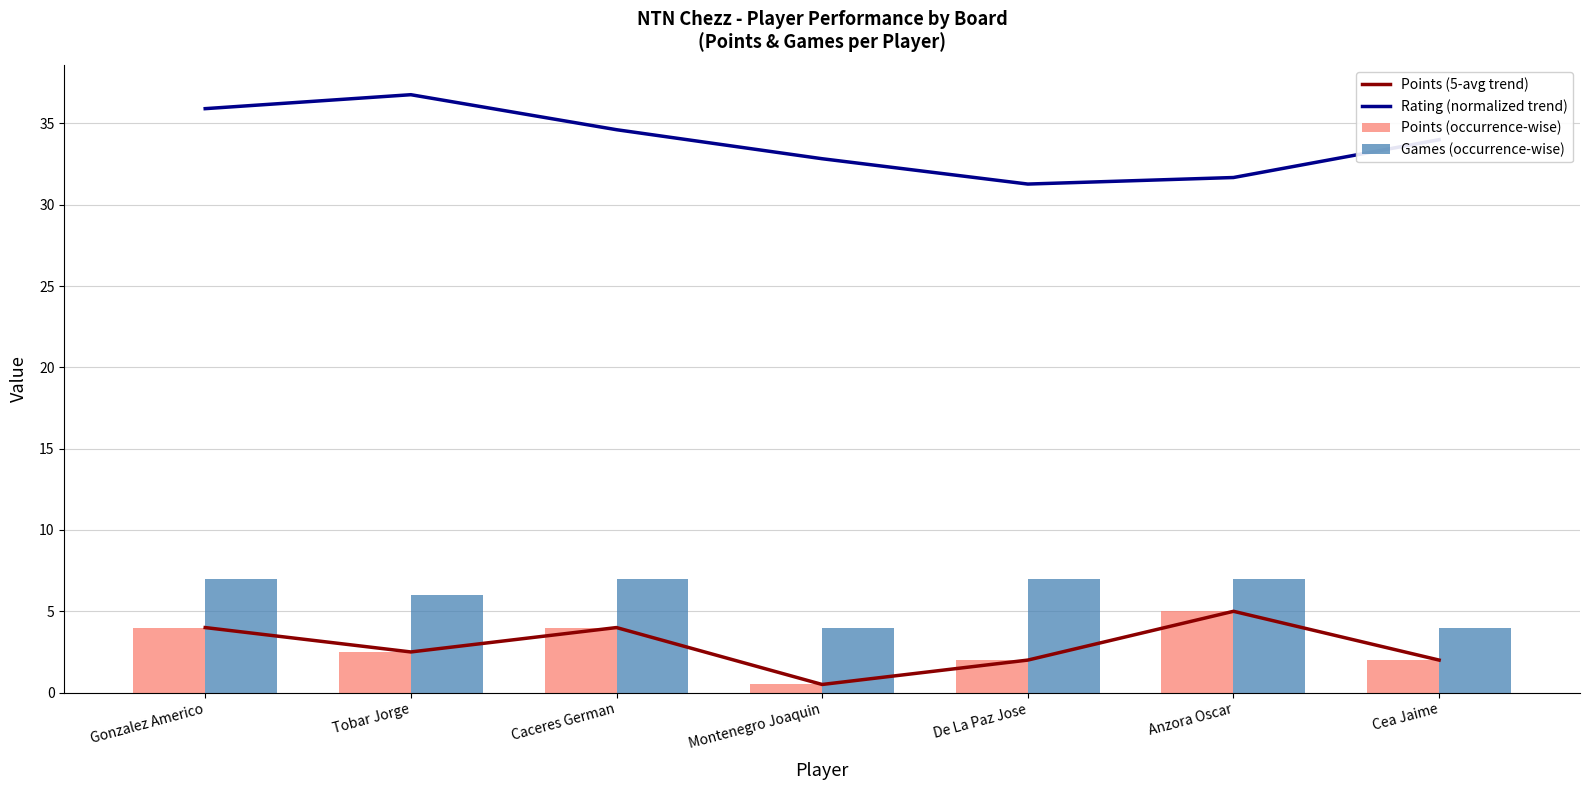

How many values in the Games (occurrence-wise) series are below 7?

3